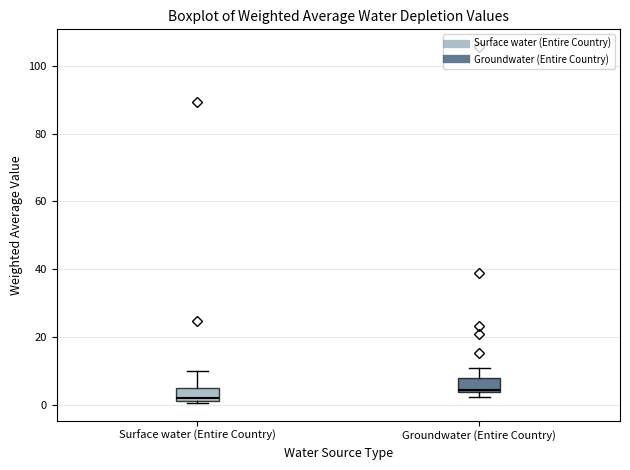

Which box's median line is the lowest?

Surface water (Entire Country)